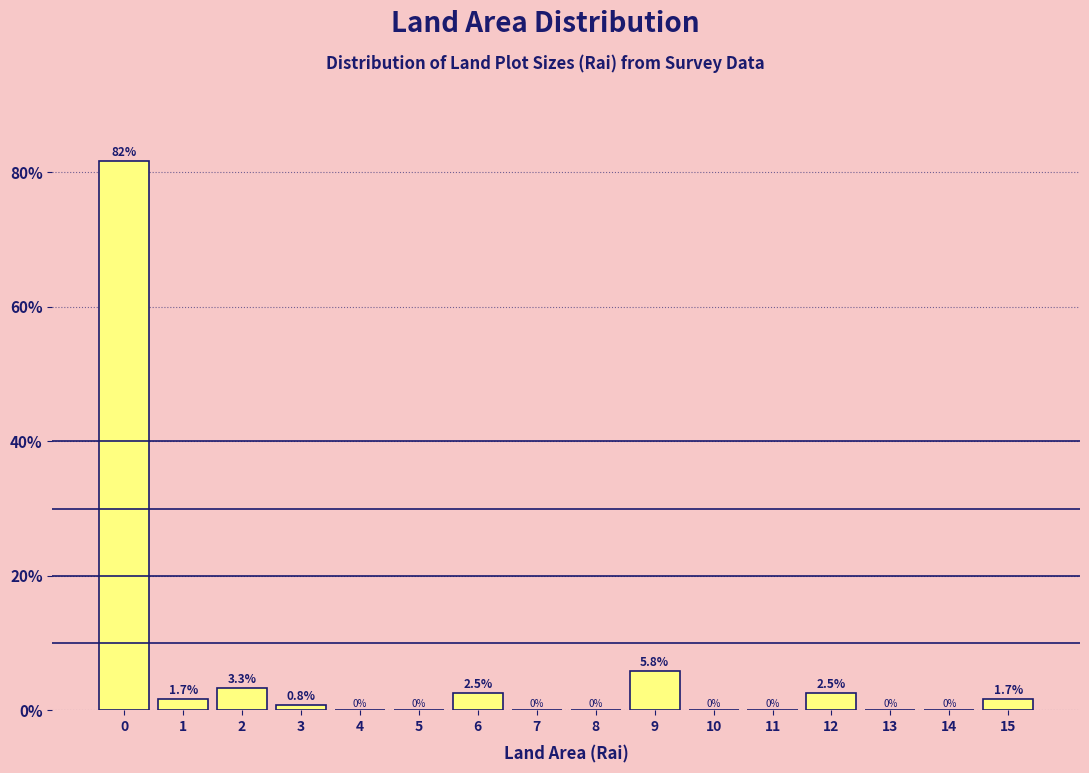

Reading left to right, list all the values displayed in this chart.

0=81.7	1=1.7	2=3.3	3=0.8	4=0.0	5=0.0	6=2.5	7=0.0	8=0.0	9=5.8	10=0.0	11=0.0	12=2.5	13=0.0	14=0.0	15=1.7